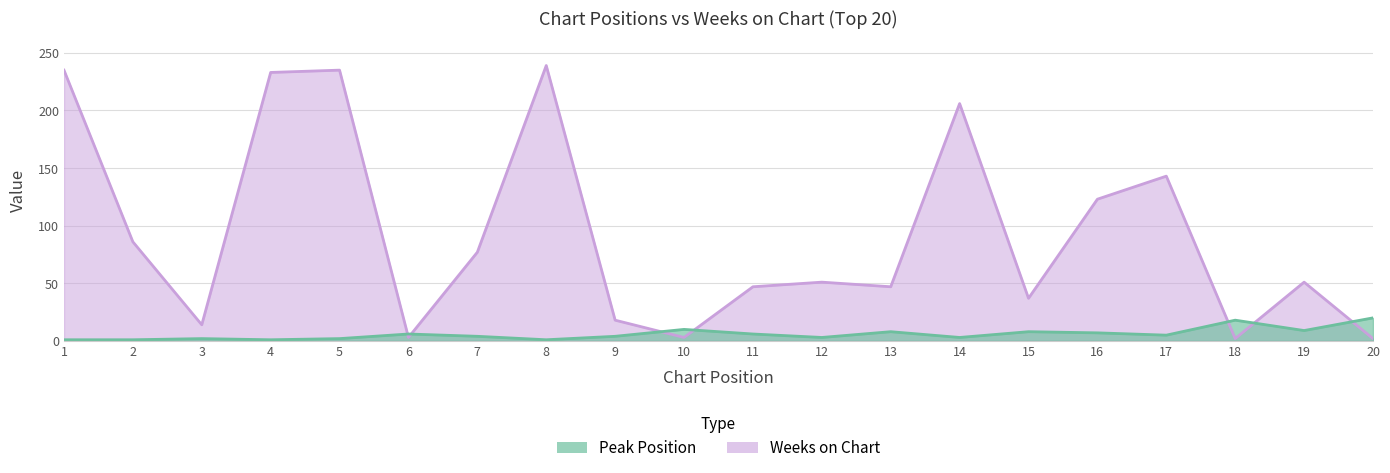

Reading right to left, extract all data points from this chart.

Peak Position: 20=20	19=9	18=18	17=5	16=7	15=8	14=3	13=8	12=3	11=6	10=10	9=4	8=1	7=4	6=6	5=2	4=1	3=2	2=1	1=1
Weeks on Chart: 20=2	19=51	18=2	17=143	16=123	15=37	14=206	13=47	12=51	11=47	10=3	9=18	8=239	7=77	6=3	5=235	4=233	3=14	2=86	1=235